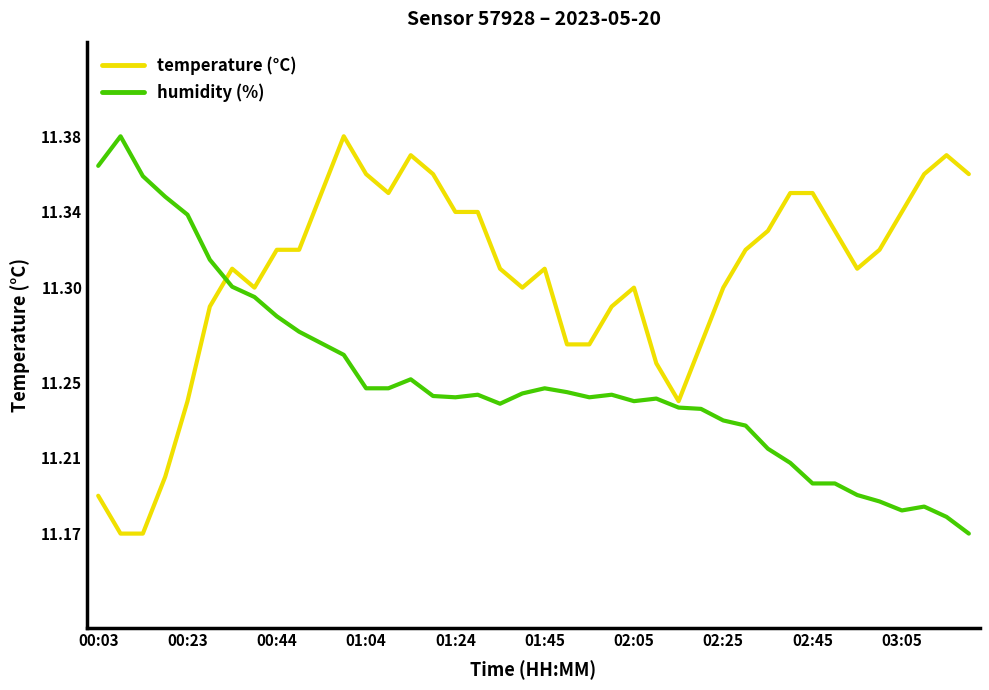

Rank the series by their average value, from lowest to highest.

humidity (%), temperature (°C)